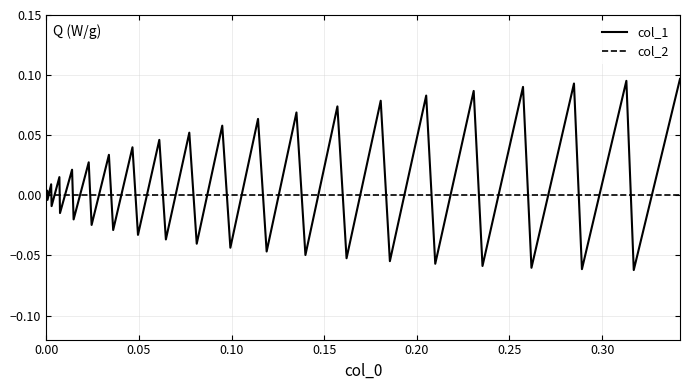

Which series has the widest spread of values?

col_1